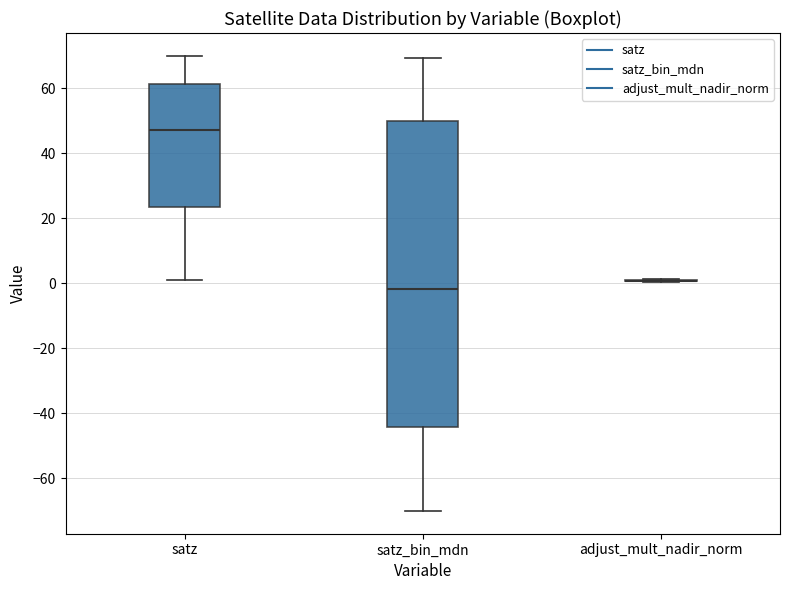

Where is the lower edge of the box for satz on the y-axis? The values are not printed on the chart, so give them approximately, as read against the axis.

24